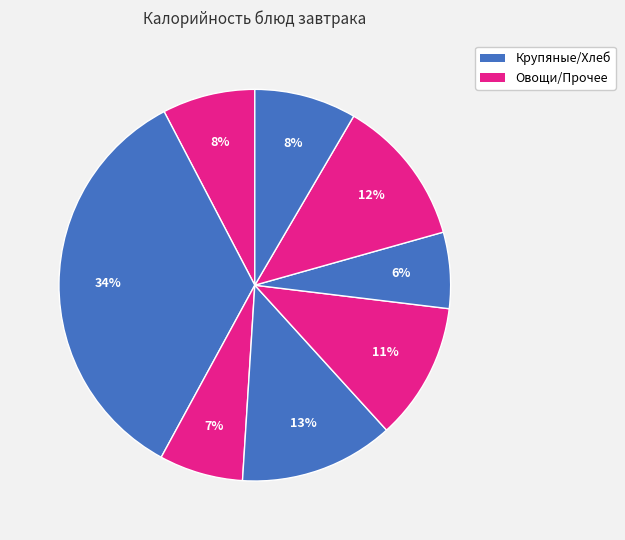

To the nearest percent, what is the average slice percentage?

12%